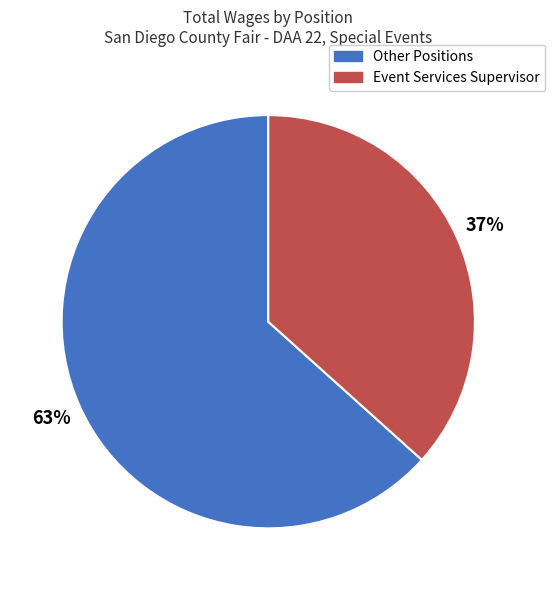

Is there a majority slice in this chart?

Yes